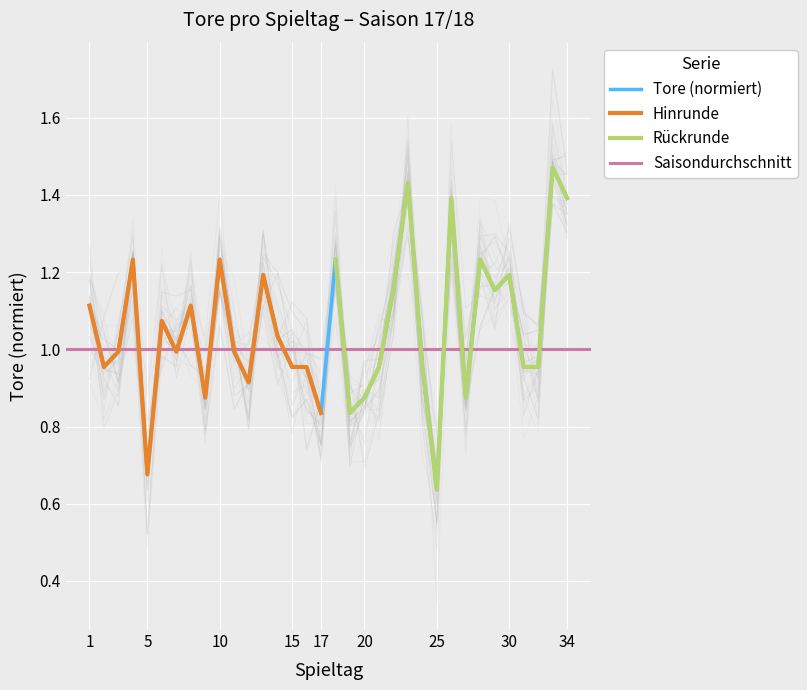

Which category has the lowest value across all series?

25